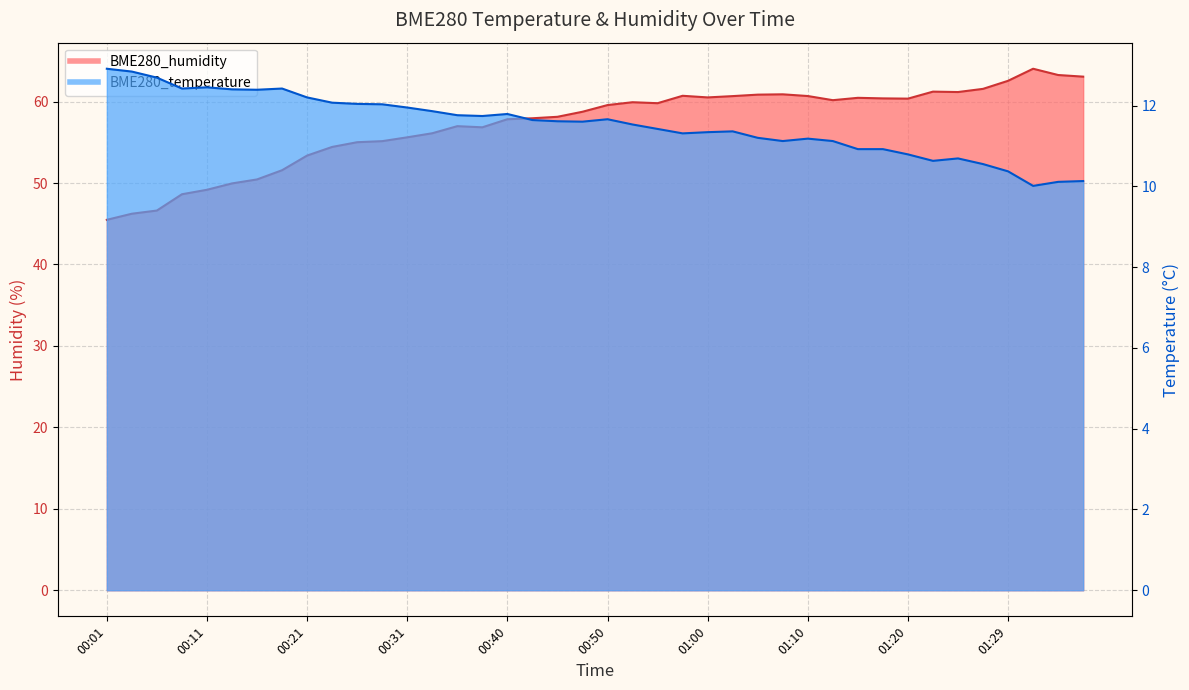

Reading left to right, transcribe all the data shown in this chart.

BME280_temperature: 12.9	12.8	12.7	12.4	12.4	12.4	12.4	12.4	12.2	12.1	12.0	12.0	11.9	11.9	11.8	11.7	11.8	11.6	11.6	11.6	11.7	11.5	11.4	11.3	11.3	11.4	11.2	11.1	11.2	11.1	10.9	10.9	10.8	10.6	10.7	10.6	10.4	10.0	10.1	10.1
BME280_humidity: 45.5	46.2	46.6	48.6	49.2	50.0	50.4	51.6	53.4	54.4	55.0	55.1	55.6	56.1	57.0	56.8	57.8	58.0	58.1	58.8	59.6	59.9	59.8	60.7	60.5	60.7	60.9	60.9	60.7	60.2	60.5	60.4	60.4	61.2	61.2	61.6	62.5	64.0	63.3	63.1